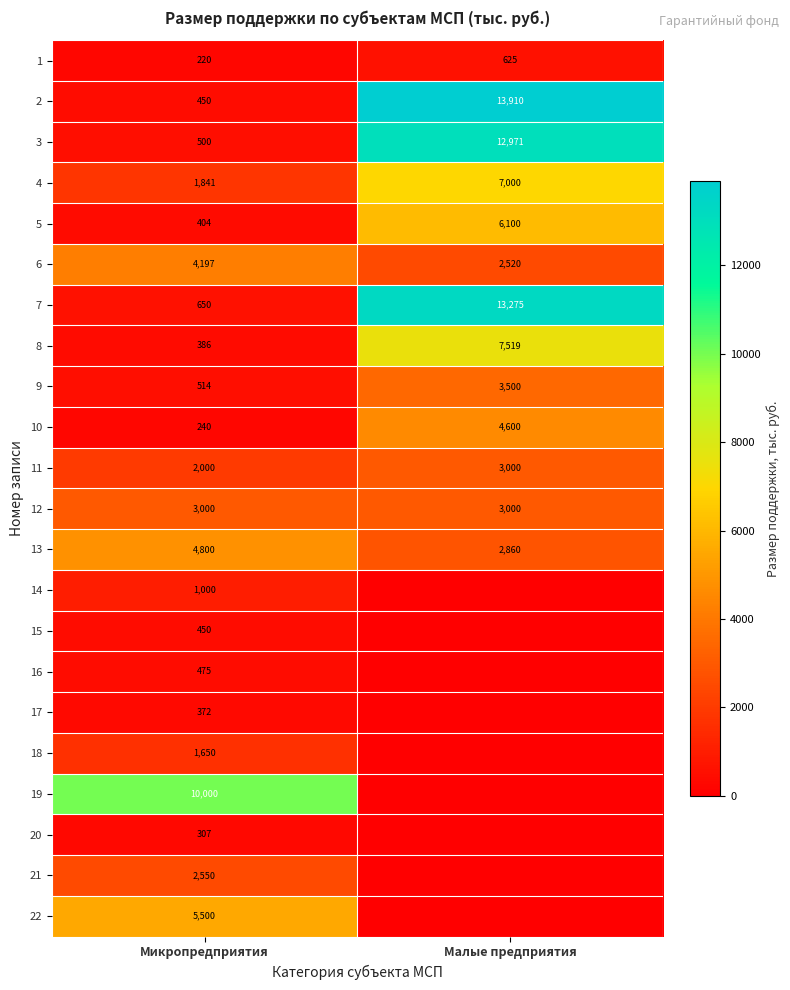

What is the total value across all series at Малые предприятия?

80880.1